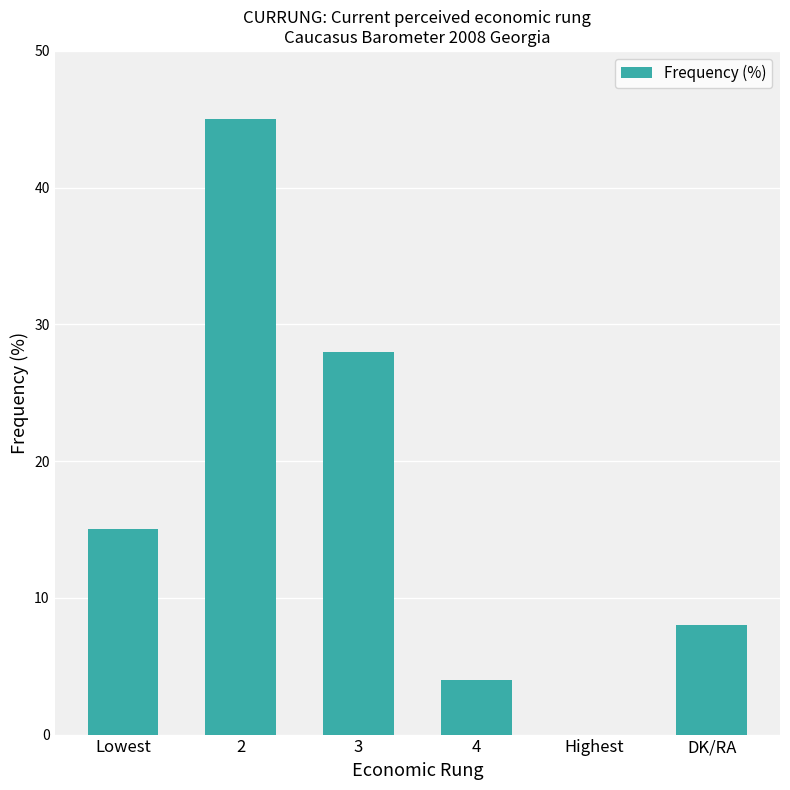

What is the greatest value displayed?

45